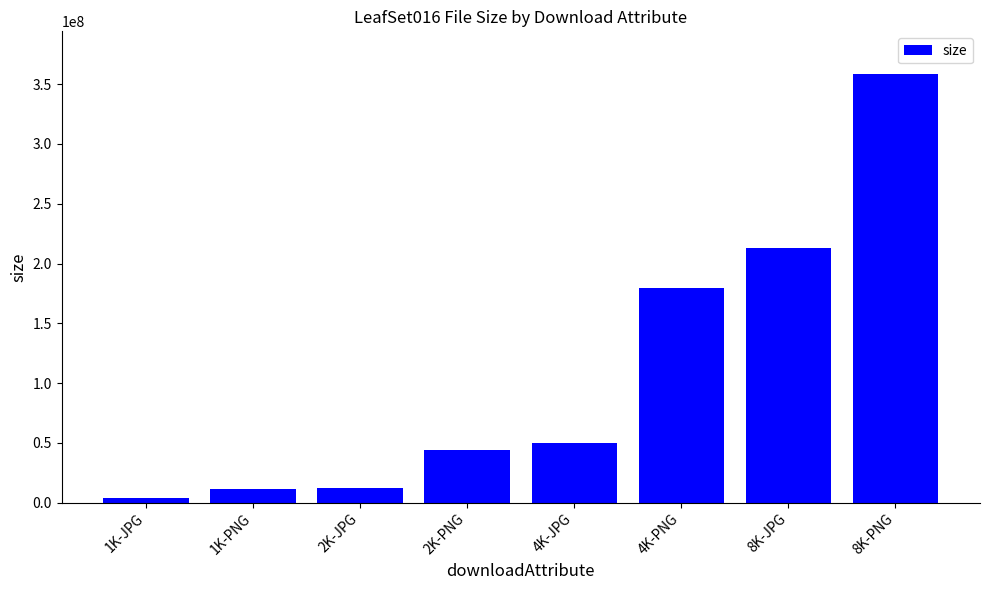

What is the smallest value displayed?

3687809